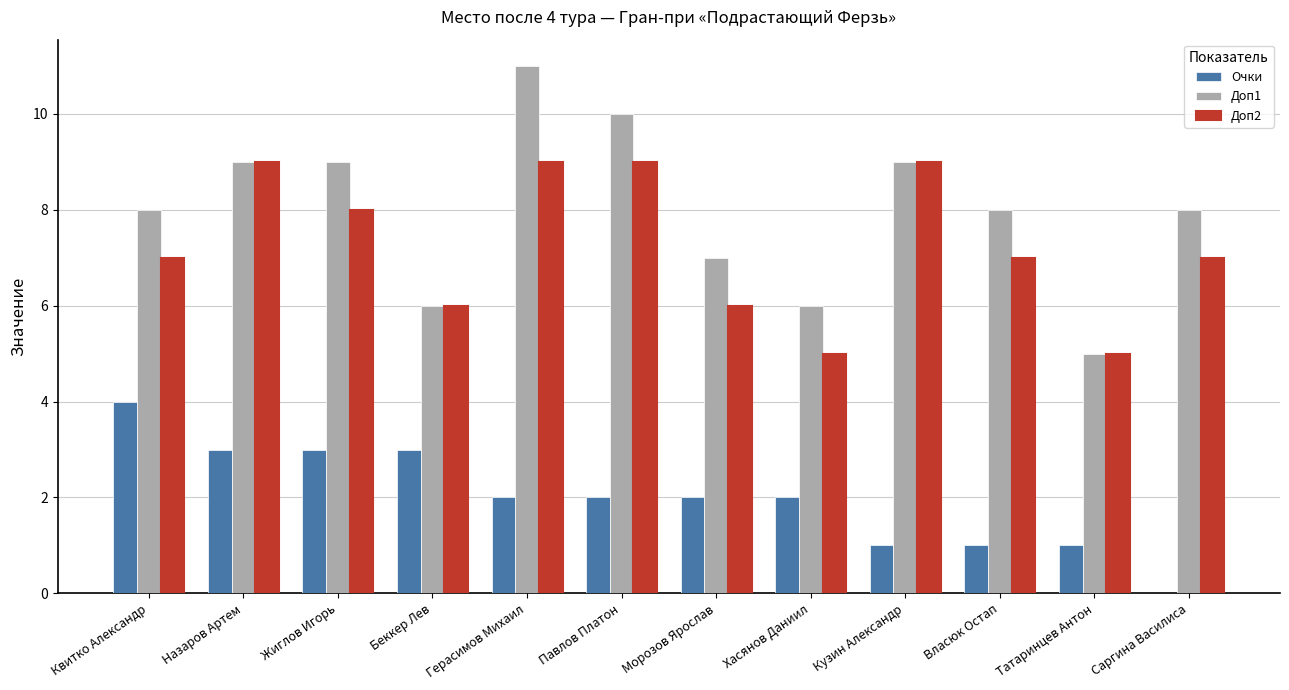

How many positive values does the Очки series have?

11